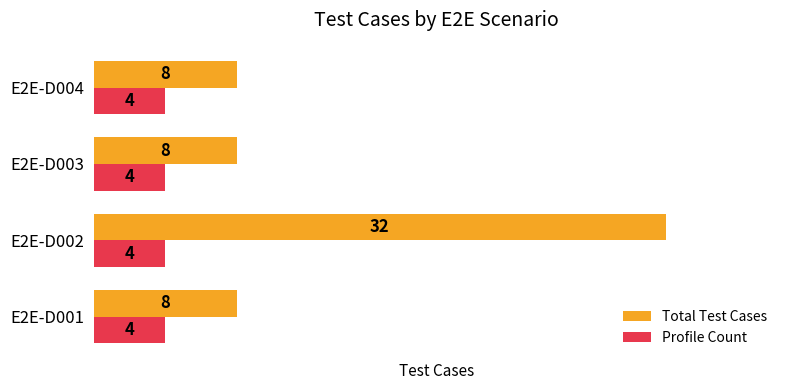

What is the spread (max minus min) of values at E2E-D002?

28